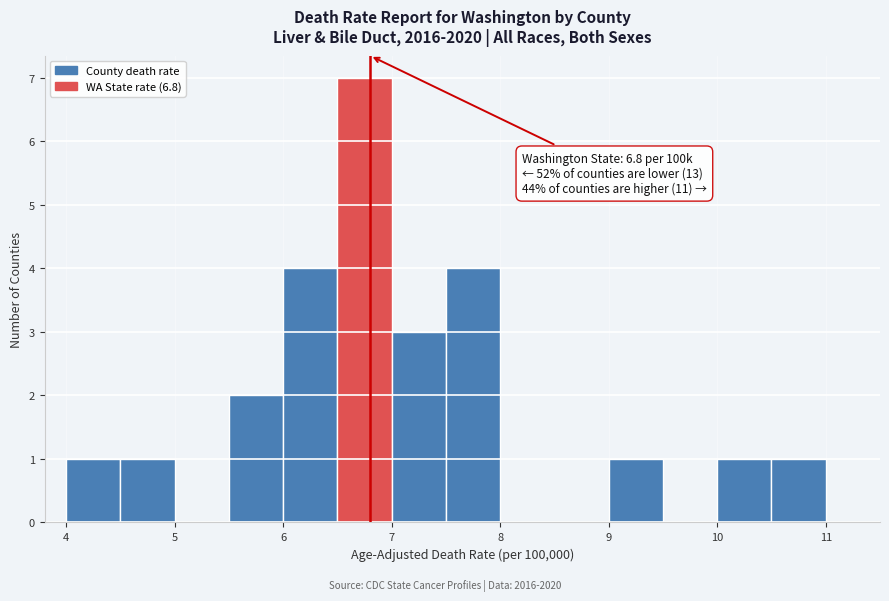

Which range on the x-axis has the tallest bar?

6.5 to 7.0